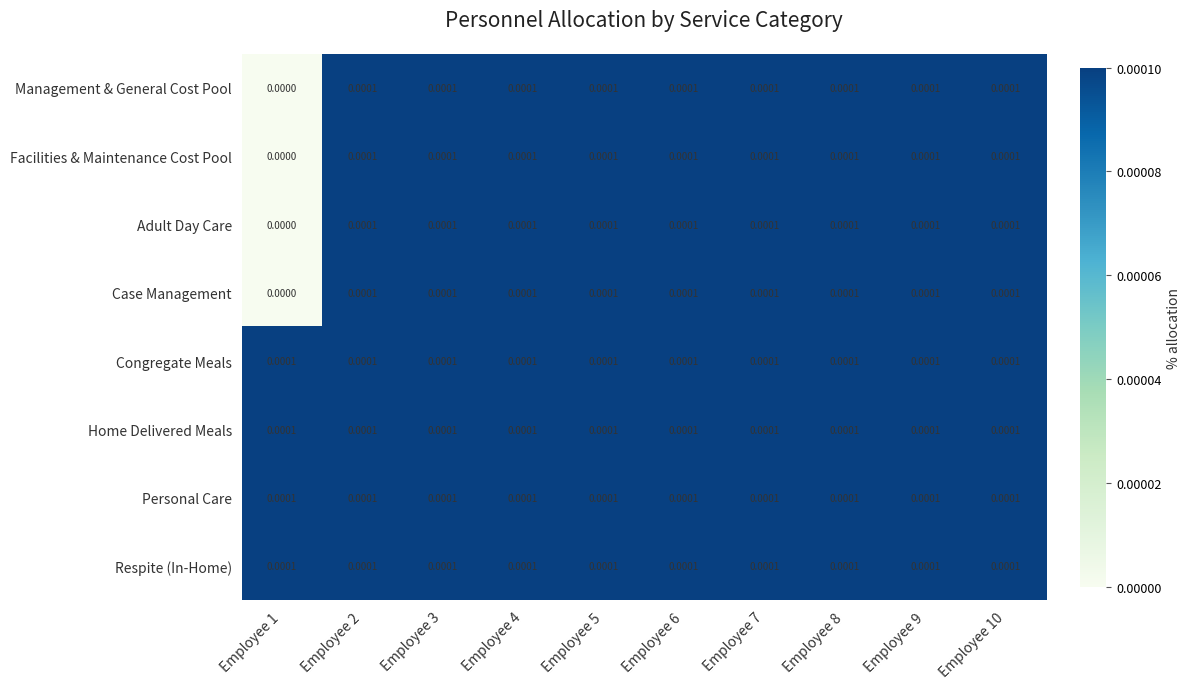

At which category does the chart reach its peak across all series?

Employee 2